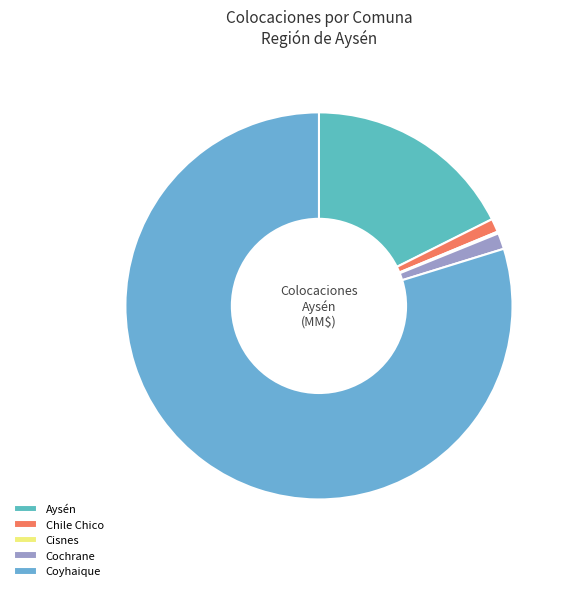

Which category has the smallest portion of the pie?

Cisnes